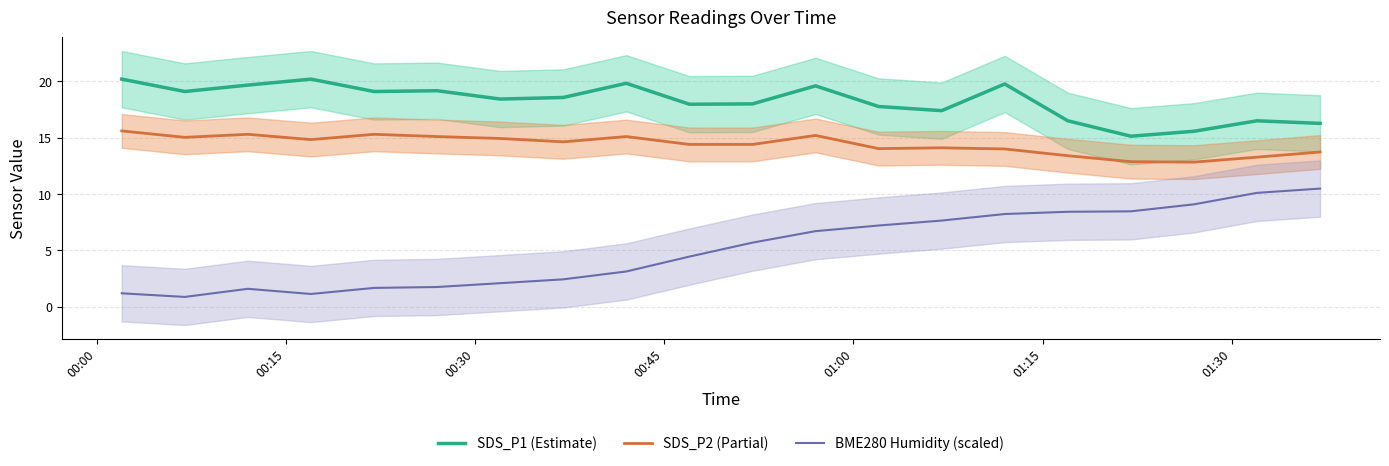

True or false: SDS_P1 (Estimate) and SDS_P2 (Partial) cross at least once.

False